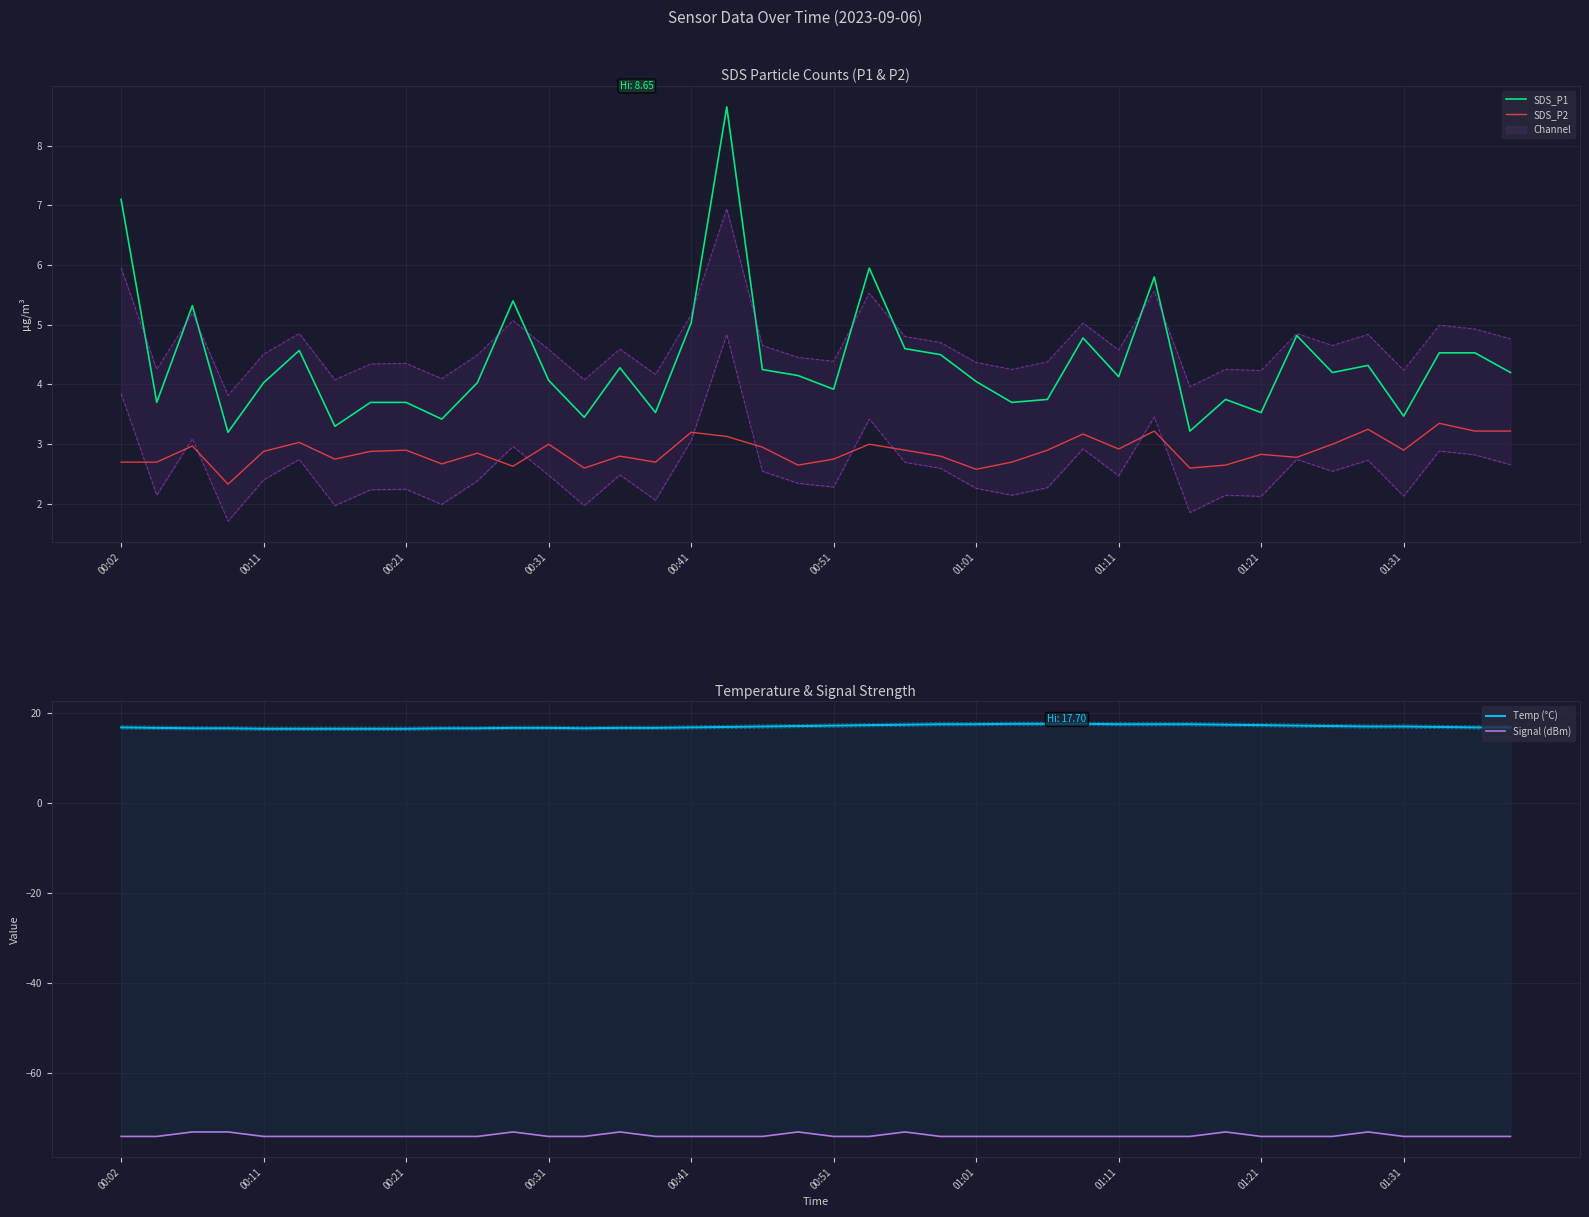

True or false: SDS_P2 has a value of 1.5 at 01:11.

False